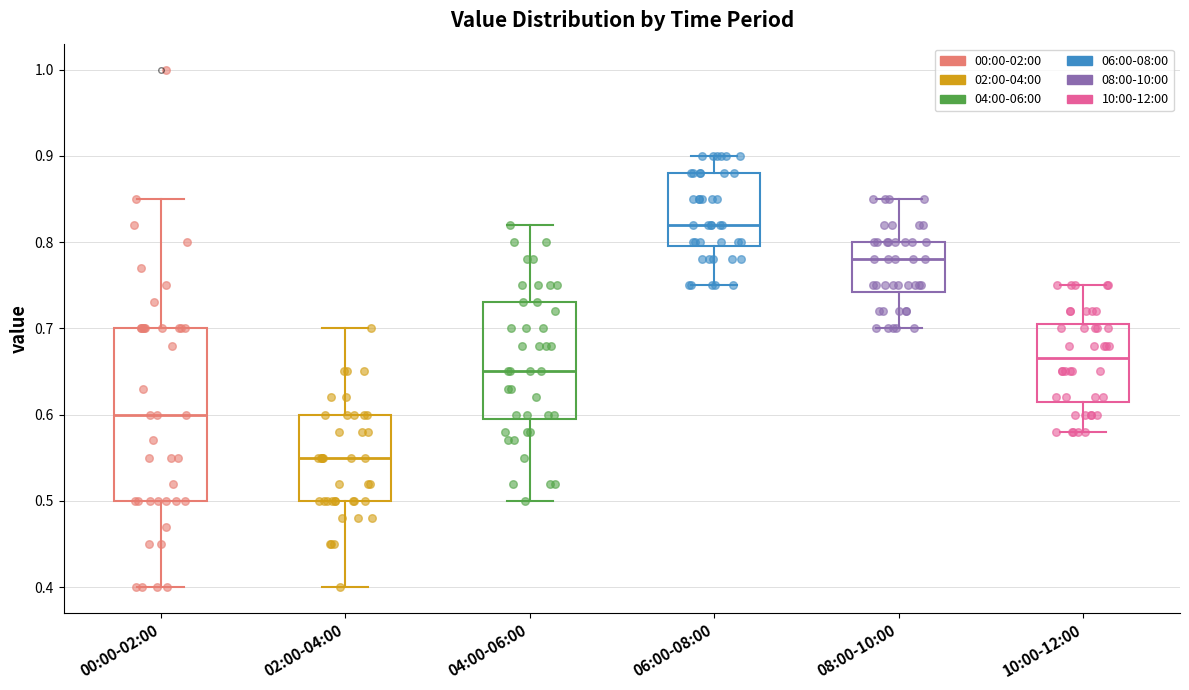

Which box has the highest median line?

06:00-08:00